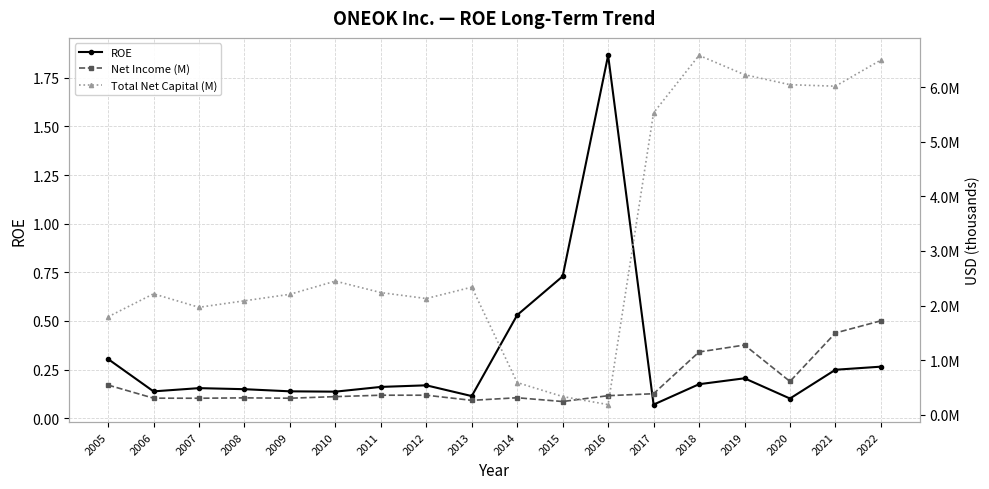

Reading right to left, list all the values displayed in this chart.

ROE: 0.3	0.2	0.1	0.2	0.2	0.1	1.9	0.7	0.5	0.1	0.2	0.2	0.1	0.1	0.1	0.2	0.1	0.3
Net Income (M): 1722221.0	1499706.0	612809.0	1278577.0	1151703.0	387841.0	352039.0	244977.0	314107.0	266533.0	360619.0	360594.0	334632.0	305451.0	311909.0	304921.0	306312.0	546545.0
Total Net Capital (M): 6493885.0	6015163.0	6042398.0	6225951.0	6579543.0	5527867.0	188745.0	335798.0	592115.0	2337851.0	2129609.0	2238573.0	2448623.0	2207194.0	2088170.0	1969308.0	2215958.0	1794757.0